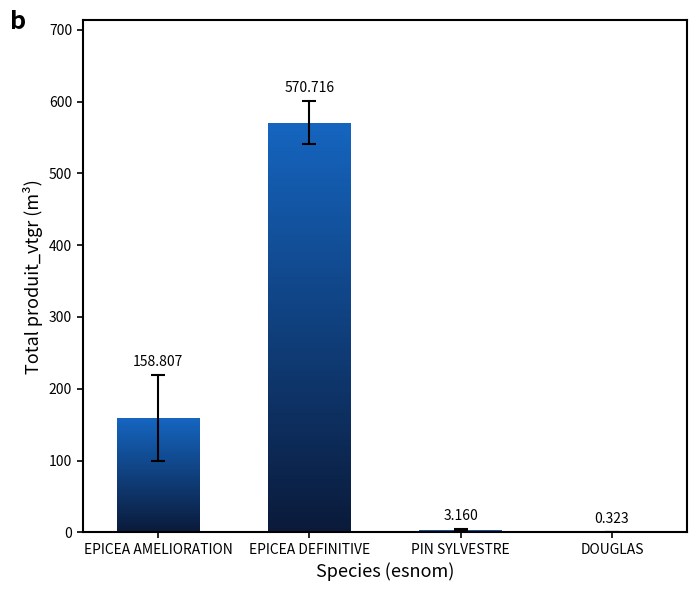

Which has a higher value, PIN SYLVESTRE or EPICEA DEFINITIVE?

EPICEA DEFINITIVE